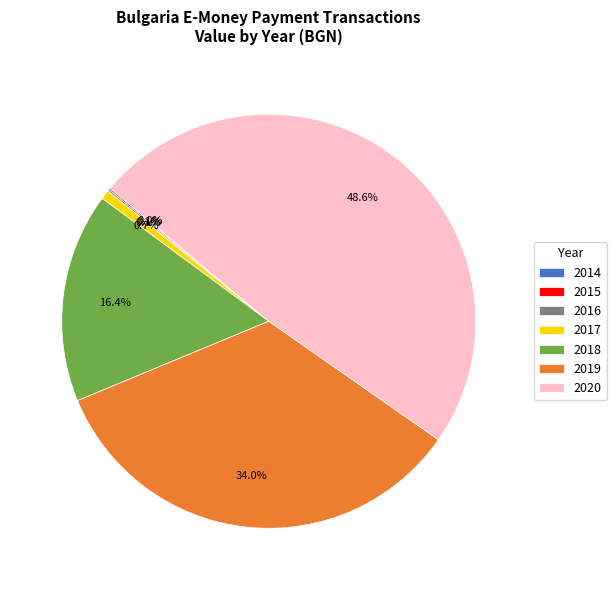

The 2017 slice represents 8% of the pie. True or false?

False